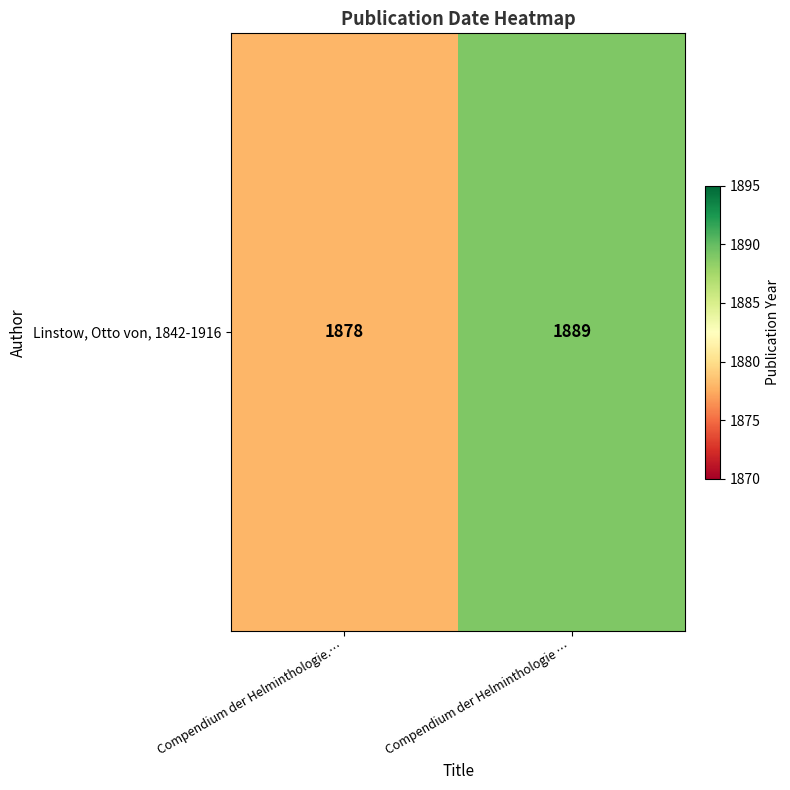

What is the change in value from Compendium der Helminthologie.… to Compendium der Helminthologie …?

+11